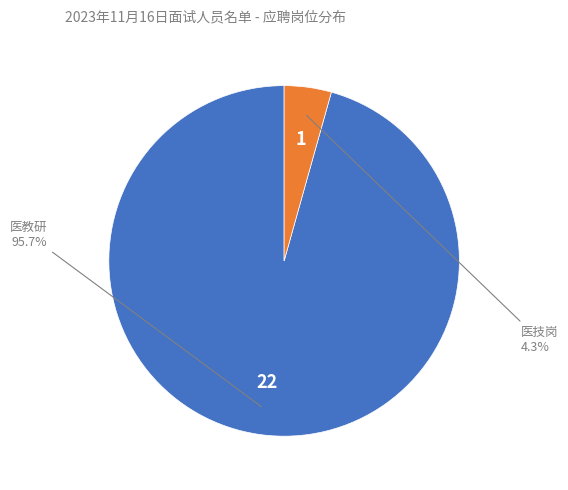

Which has a higher value, 医技岗 or 医教研?

医教研